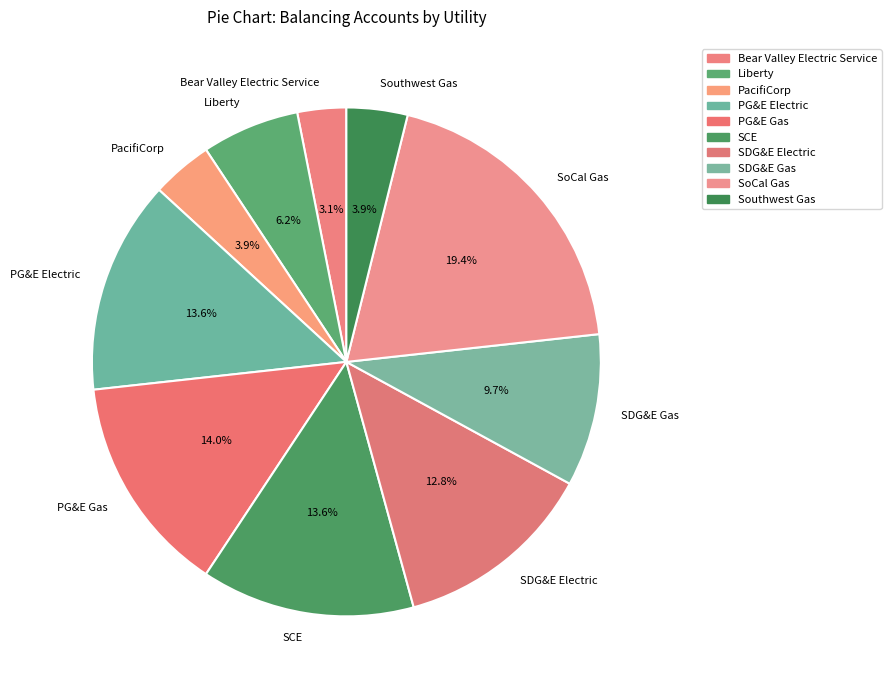

Is it true that PG&E Gas is 24% of the pie?

False